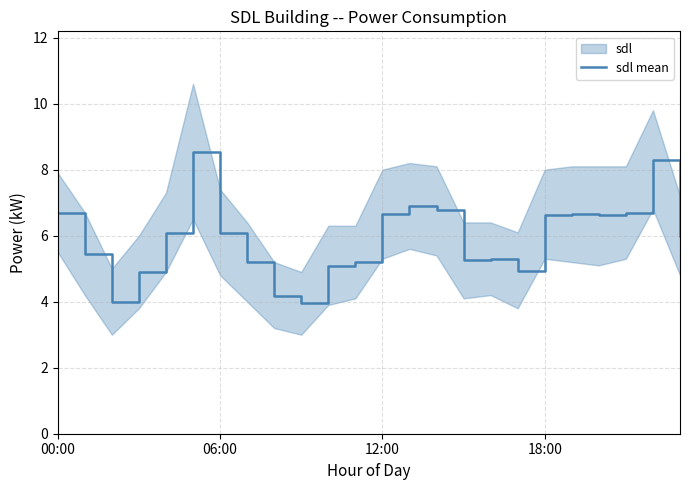

The sdl mean series shows 9.4 at 06:00. True or false?

False